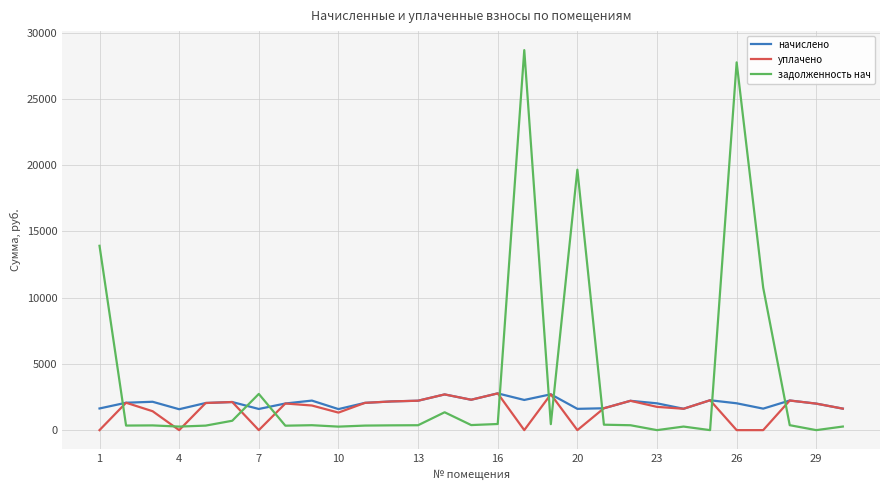

True or false: начислено and задолженность нач intersect in this chart.

True